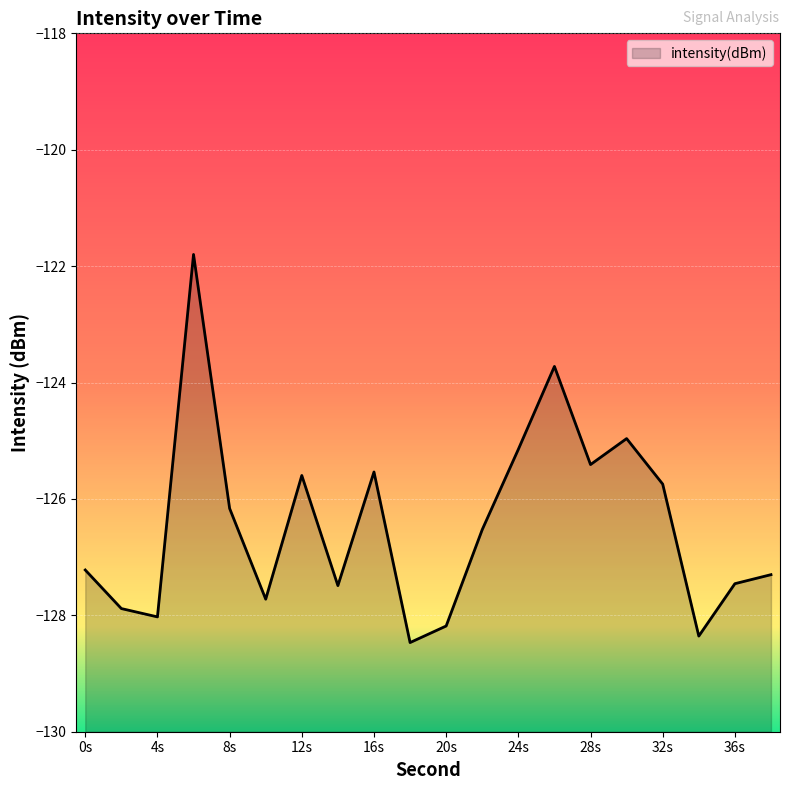

Does the chart display data point markers on the line(s)?

No